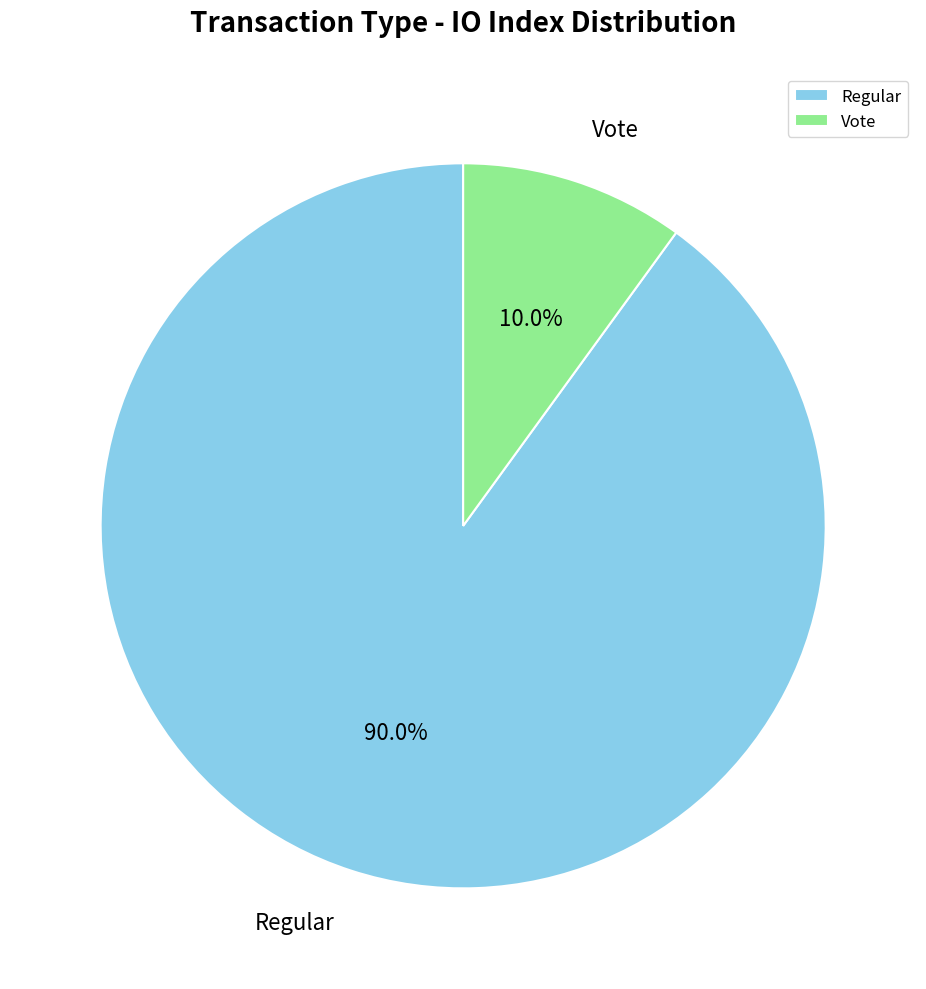

How many slices are in this pie chart?

2